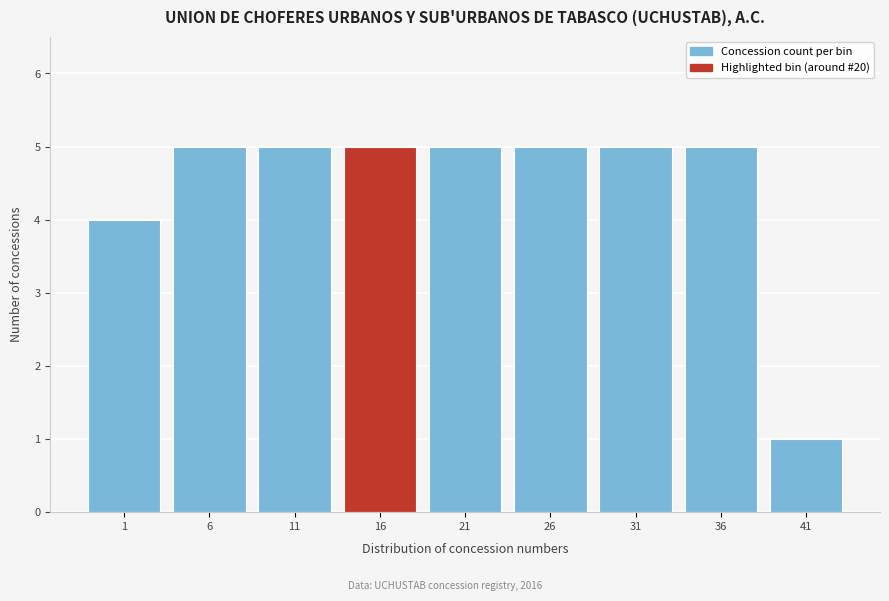

Reading left to right, extract all data points from this chart.

1=4	6=5	11=5	16=5	21=5	26=5	31=5	36=5	41=1